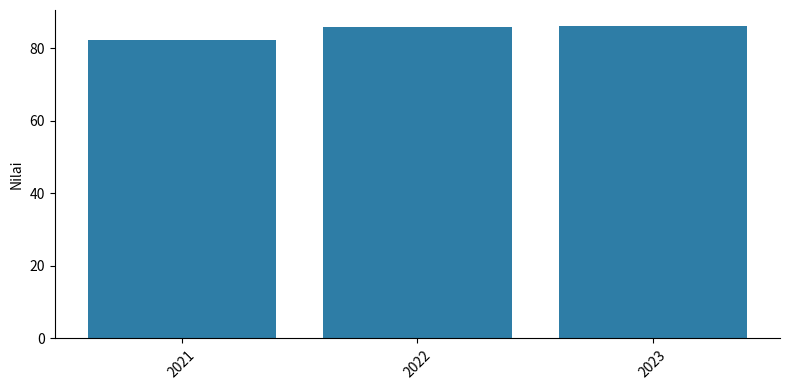

The value at 2023 is 86.2. True or false?

True